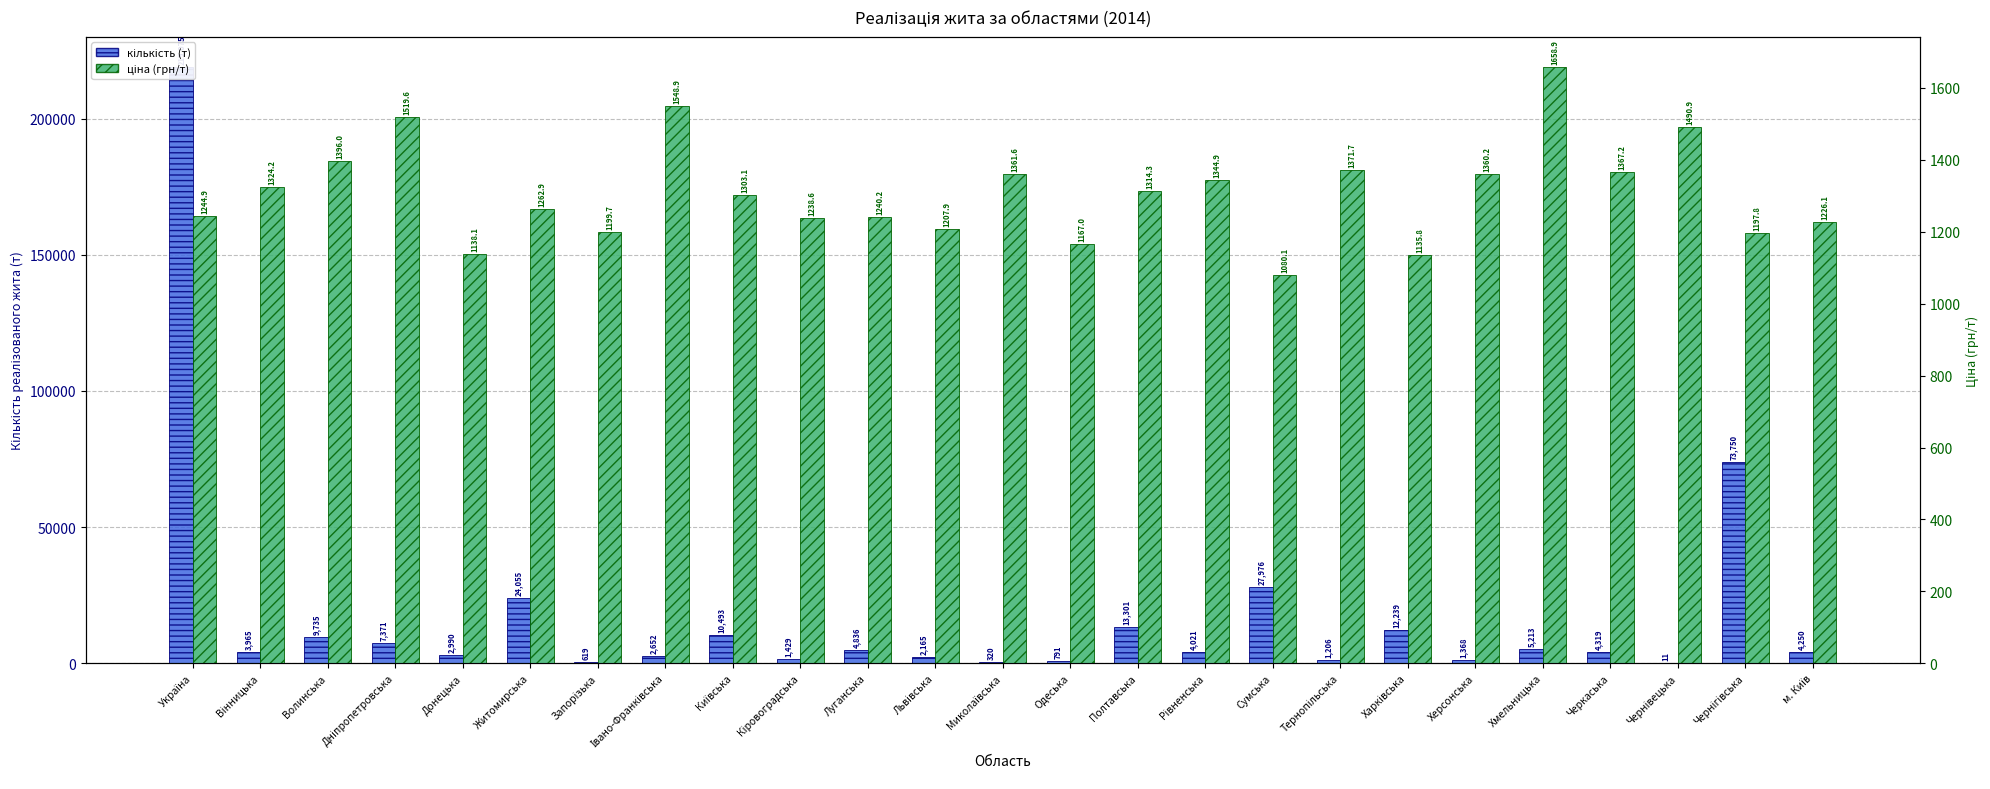

What is the label of the 11th bar from the right?

Полтавська